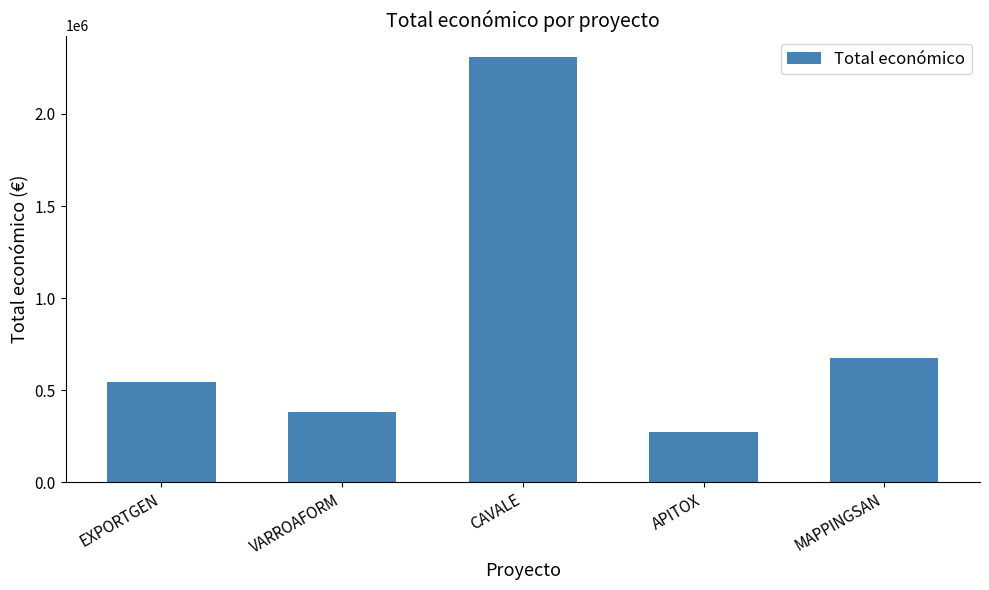

True or false: the data shows 543404 at EXPORTGEN.

True